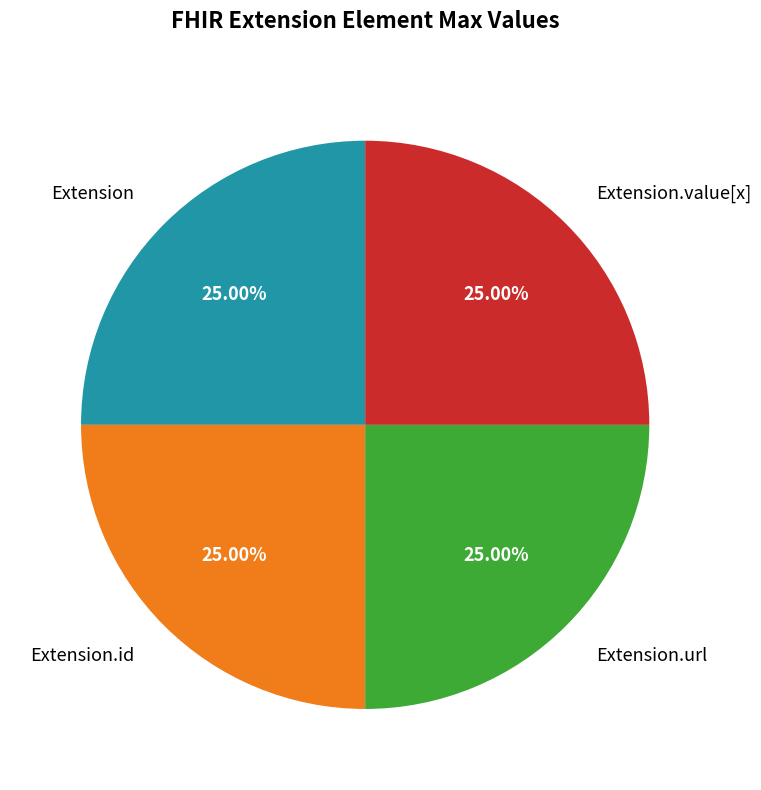

Is there a majority slice in this chart?

No